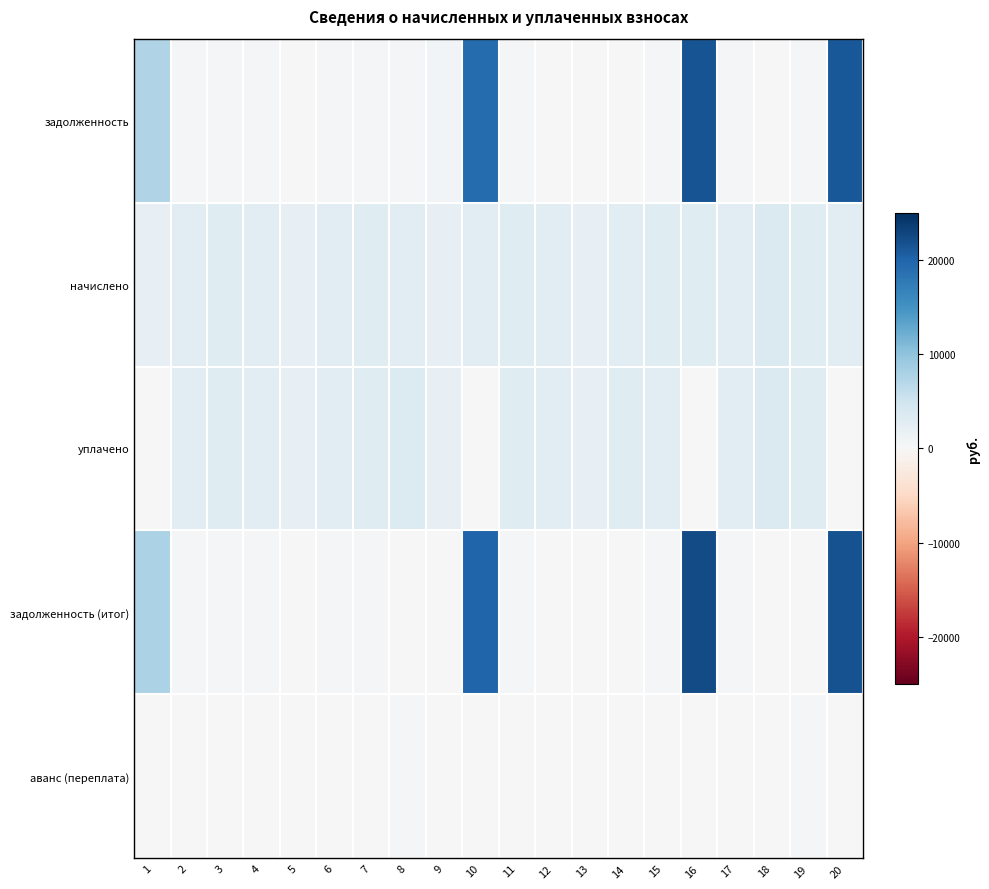

Reading right to left, what are all the values shown in this chart?

задолженность: 20=21094.9	19=251.9	18=0.0	17=207.5	16=21610.7	15=251.6	14=1.0	13=177.8	12=0.0	11=252.1	10=19207.2	9=703.5	8=241.0	7=249.2	6=237.5	5=0.0	4=239.7	3=248.6	2=237.5	1=7422.2
начислено: 20=2871.2	19=3011.6	18=3650.4	17=2920.3	16=2941.4	15=3018.6	14=2864.2	13=2134.1	12=2927.4	11=3025.7	10=2864.2	9=2127.1	8=2892.2	7=2990.5	6=2850.1	5=2092.0	4=2878.2	3=2983.6	2=2850.1	1=2099.0
уплачено: 20=0.0	19=3017.4	18=3650.4	17=2928.0	16=0.0	15=2767.1	14=3100.8	13=2134.1	12=2927.4	11=3025.7	10=0.0	9=2127.1	8=3374.2	7=2990.5	6=2612.6	5=2092.0	4=2638.3	3=2983.6	2=2613.6	1=0.0
задолженность (итог): 20=21812.7	19=0.0	18=0.0	17=205.6	16=22346.0	15=503.1	14=2.1	13=177.8	12=0.0	11=252.1	10=19923.3	9=177.3	8=0.0	7=249.2	6=475.0	5=0.0	4=239.8	3=248.6	2=237.5	1=7947.0
аванс (переплата): 20=0.0	19=251.9	18=0.0	17=0.0	16=0.0	15=0.0	14=0.0	13=0.0	12=0.0	11=0.0	10=0.0	9=0.0	8=241.0	7=0.0	6=0.0	5=0.0	4=0.0	3=0.0	2=0.0	1=0.0